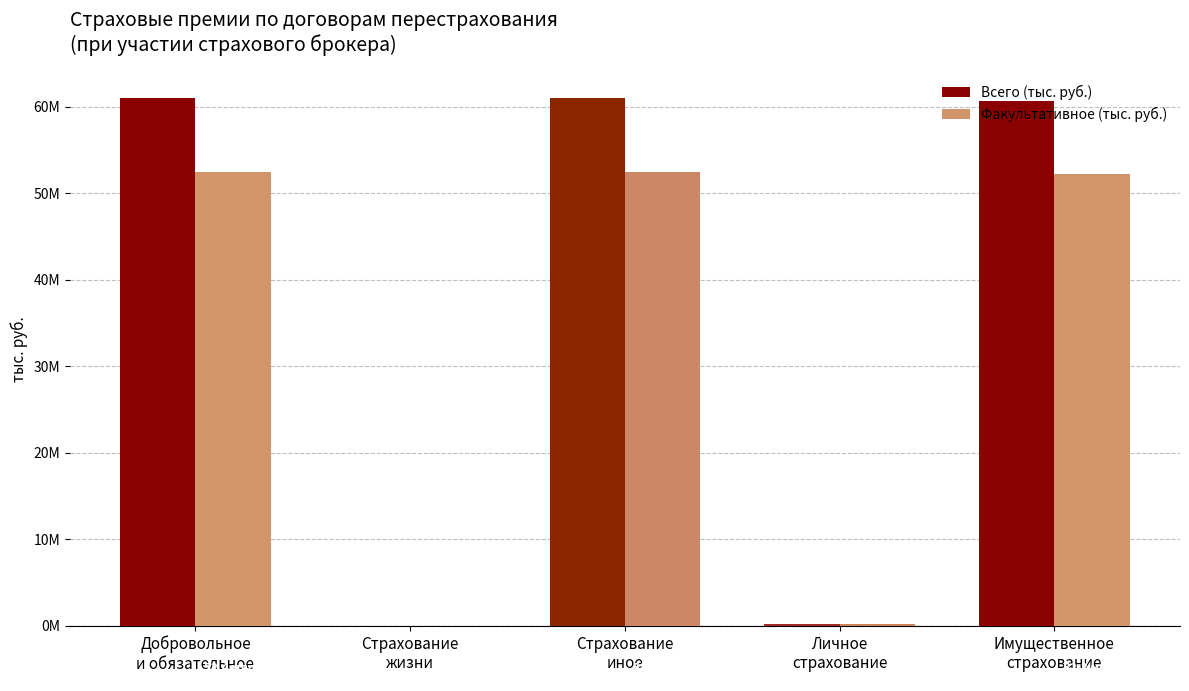

Reading left to right, list all the values displayed in this chart.

Всего (тыс. руб.): 60995698	18446	60977252	256416	60720836
Факультативное (тыс. руб.): 52417351	219	52417132	154288	52262844